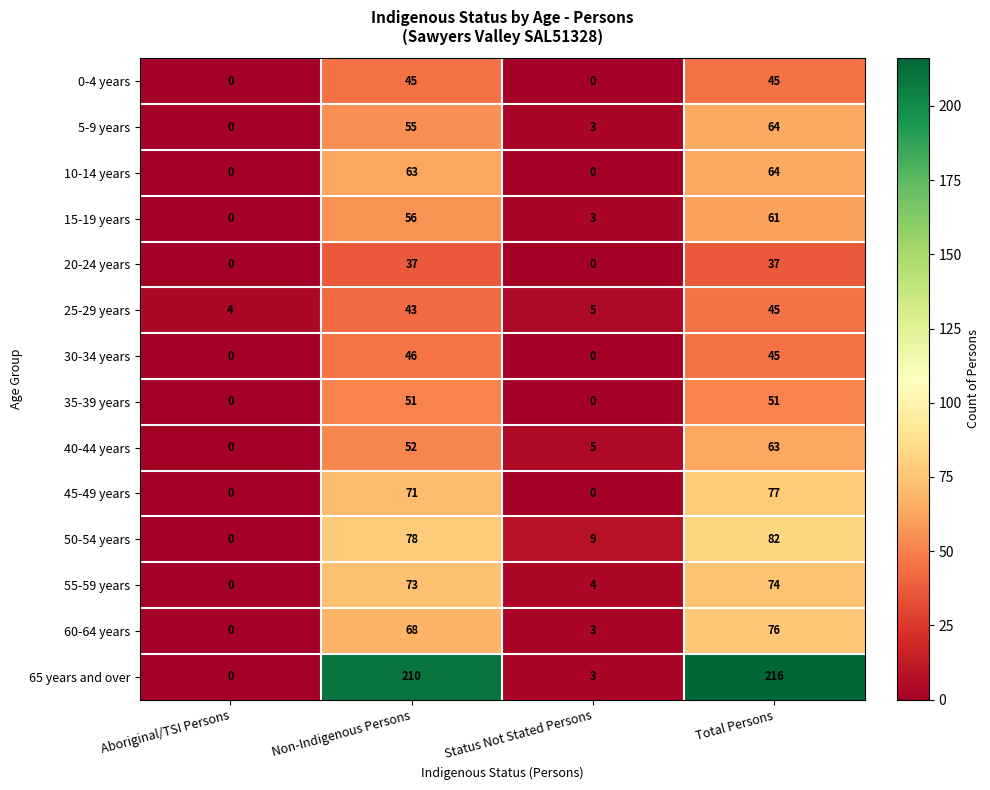

Which series has the largest total across all categories?

65 years and over